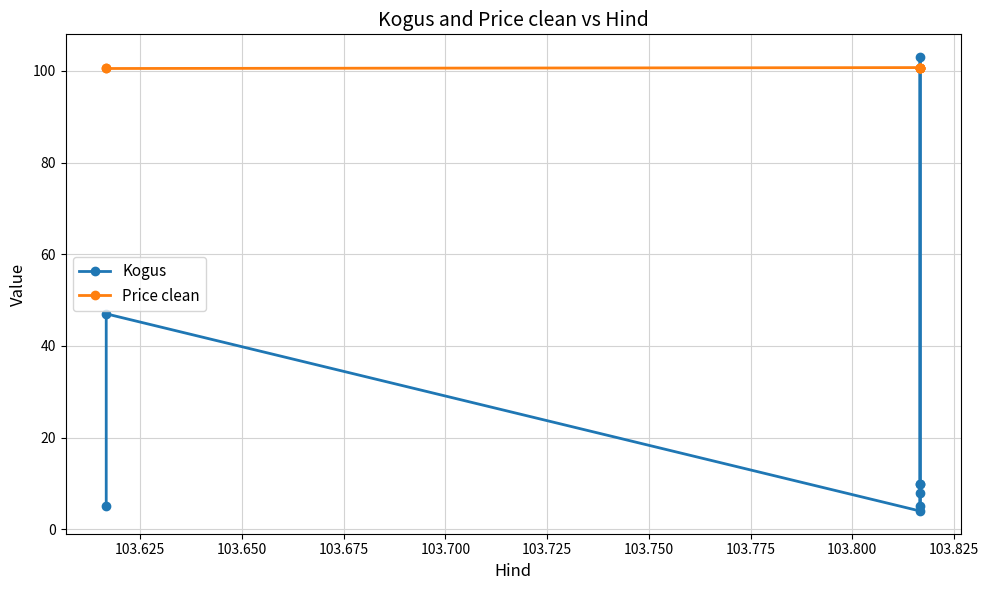

Reading left to right, list all the values displayed in this chart.

Kogus: 5.0	10.0	103.0	10.0	8.0	4.0	47.0	5.0
Price clean: 100.7	100.7	100.7	100.7	100.7	100.7	100.5	100.5